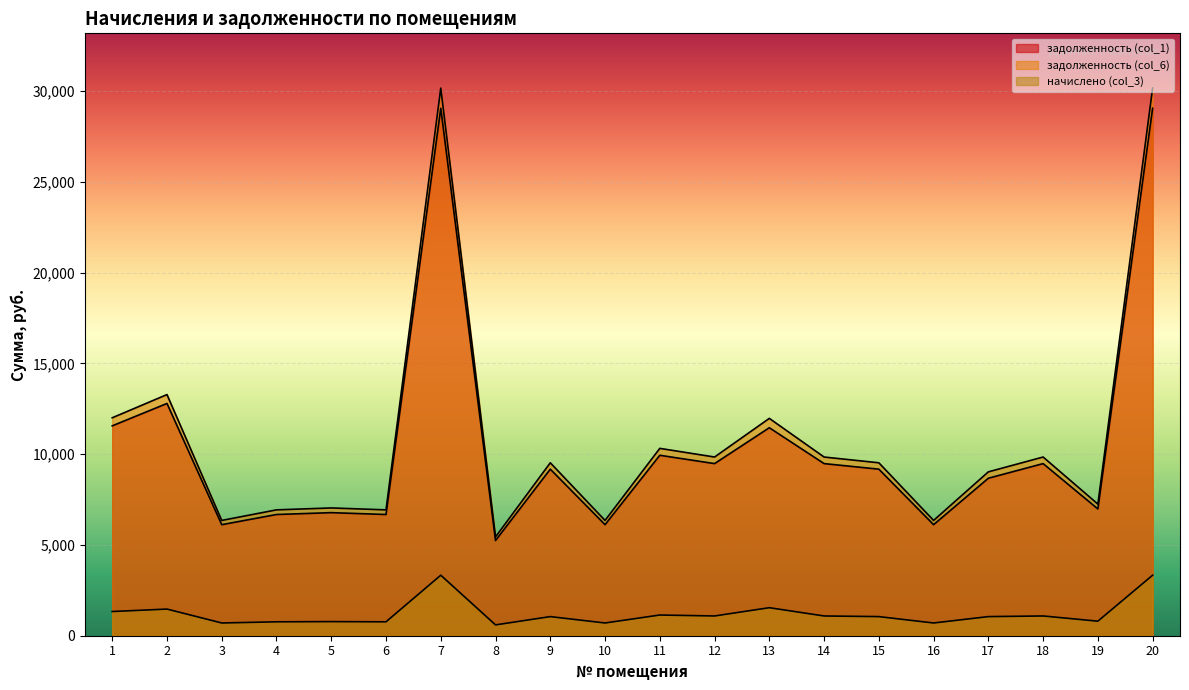

What is the difference between the maximum and minimum values in the начислено (col_3) series?

2737.8